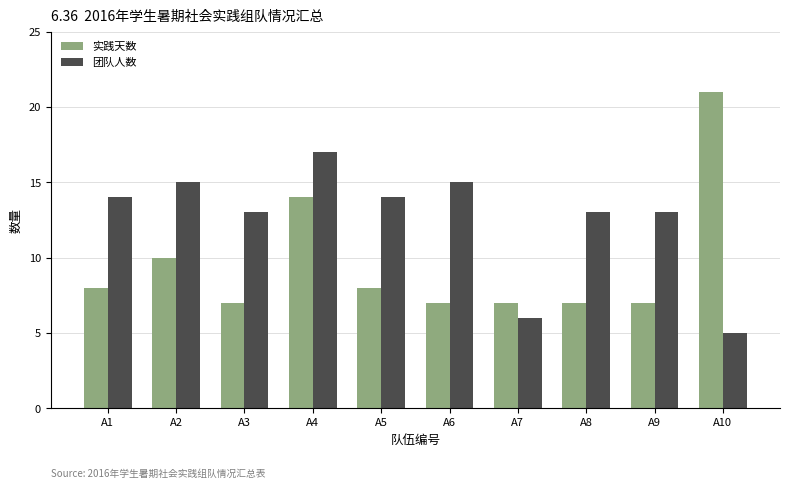

Which series has the widest spread of values?

实践天数